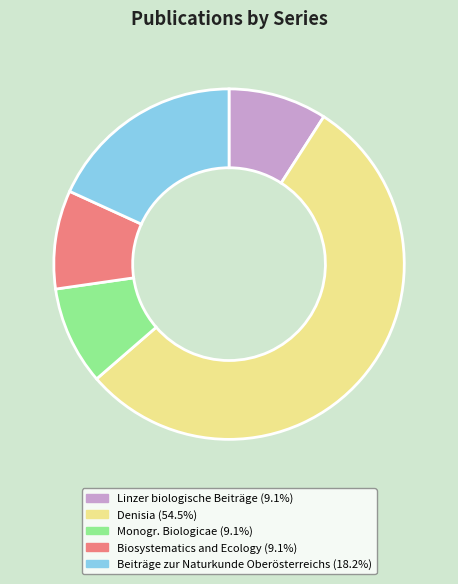

Is there a majority slice in this chart?

Yes